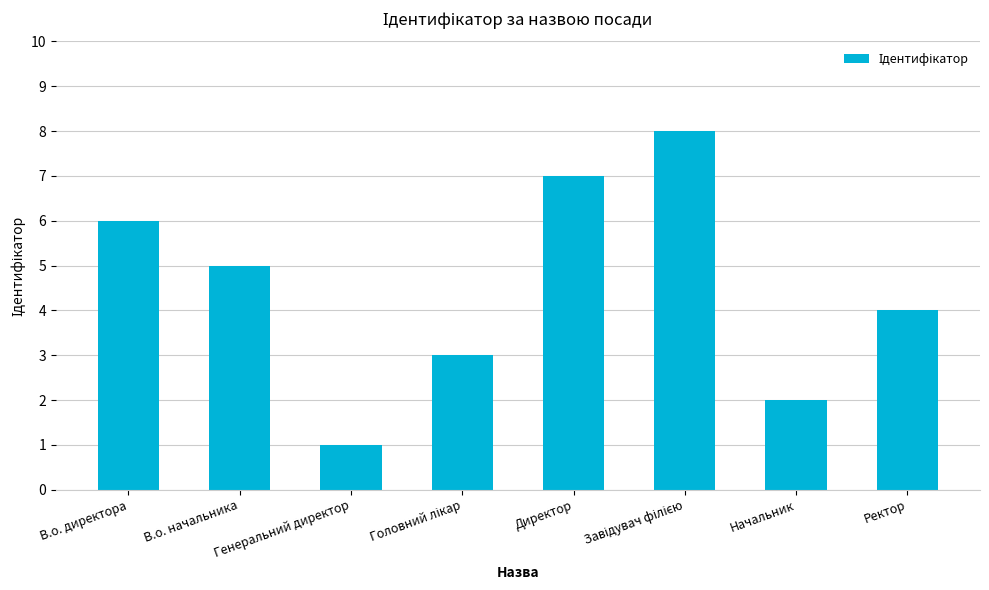

Are the bars horizontal?

No